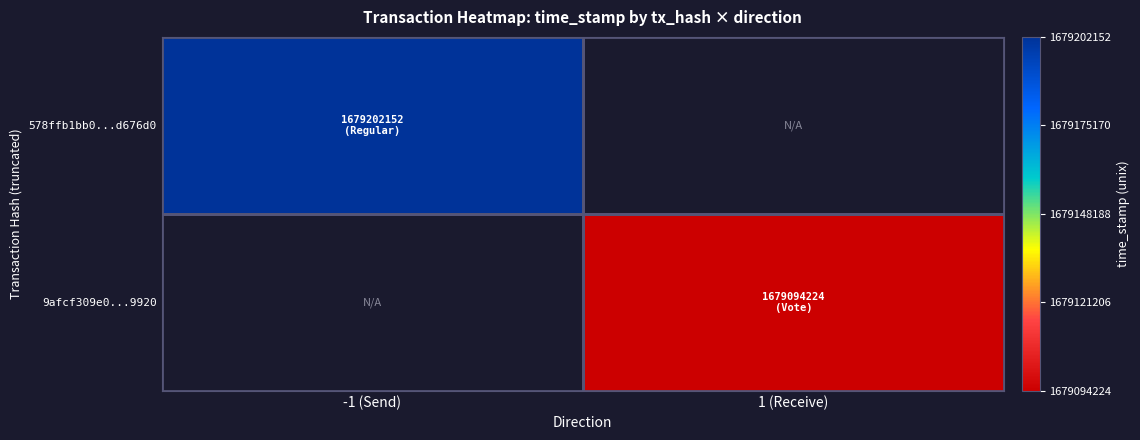

Is the value of 578ffb1bb0...d676d0 at 1 (Receive) greater than the value of 9afcf309e0...9920 at 1 (Receive)?

No